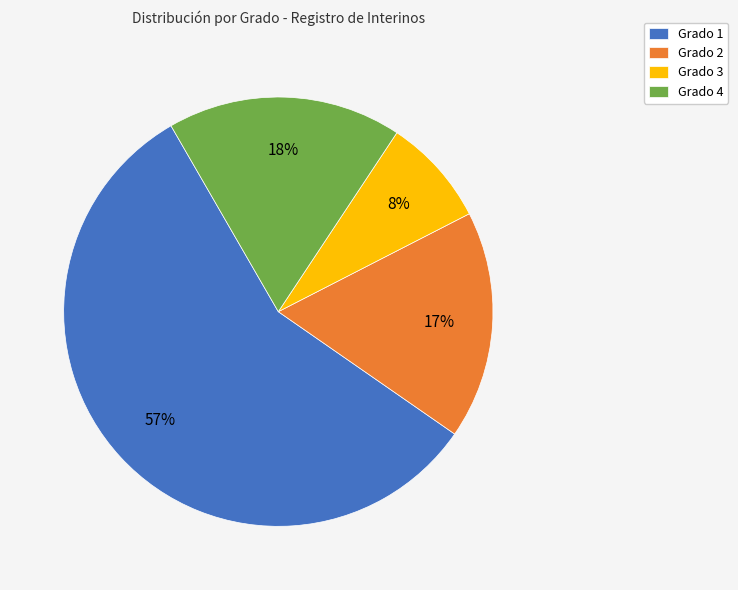

Is it true that Grado 2 is 26% of the pie?

False